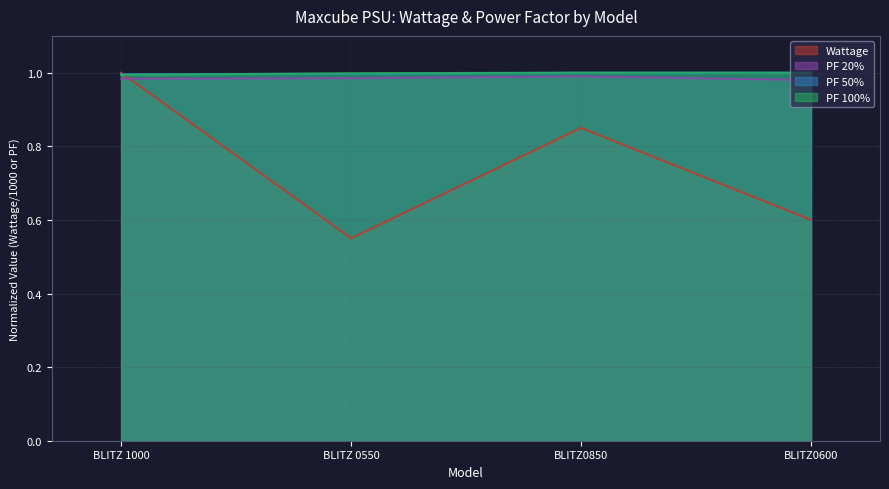

How many distinct data groups are displayed?

4